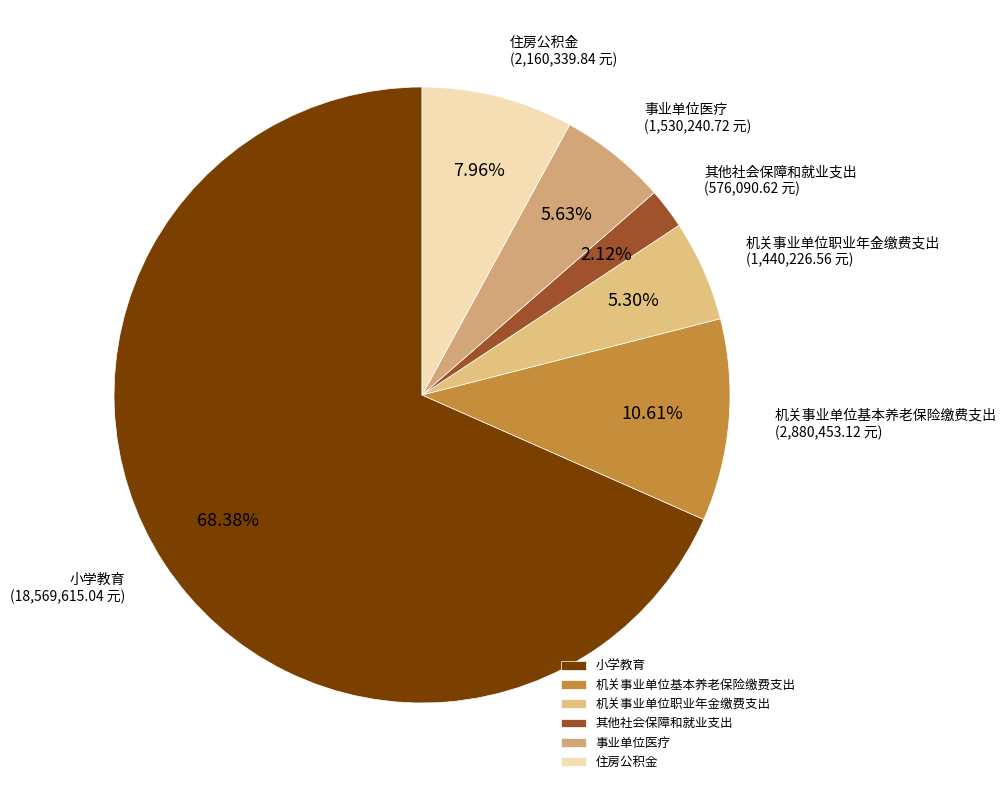

How many slices are in this pie chart?

6